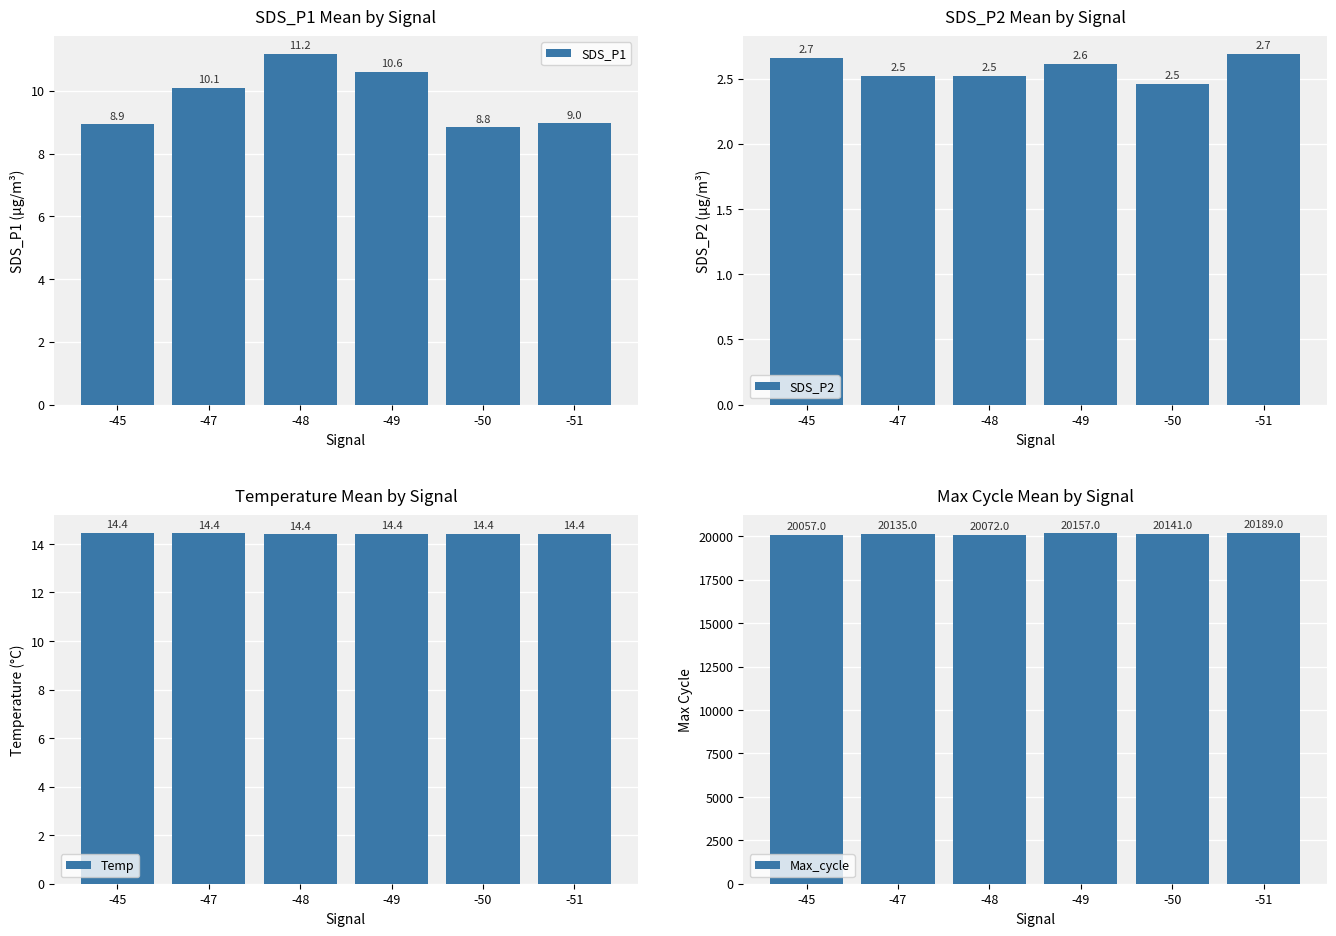

Where is Temp nearest to the value 14?

-48